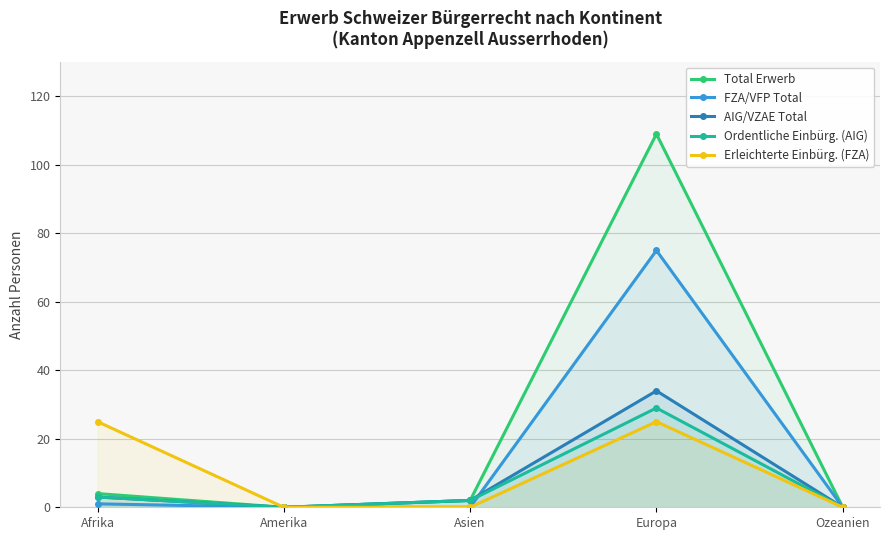

Does the chart display data point markers on the line(s)?

Yes